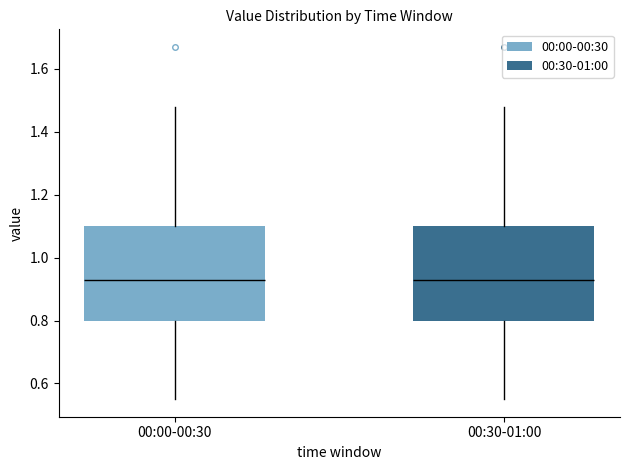

Reading left to right, read every box against the y-axis: the position of its median line, the range the box covers, and the ends of its whiskers. The values are not printed on the chart, so give them approximately, as read against the axis.

00:00-00:30: median 0.94, box 0.80 to 1.10, whiskers 0.56 to 1.48
00:30-01:00: median 0.94, box 0.80 to 1.10, whiskers 0.56 to 1.48